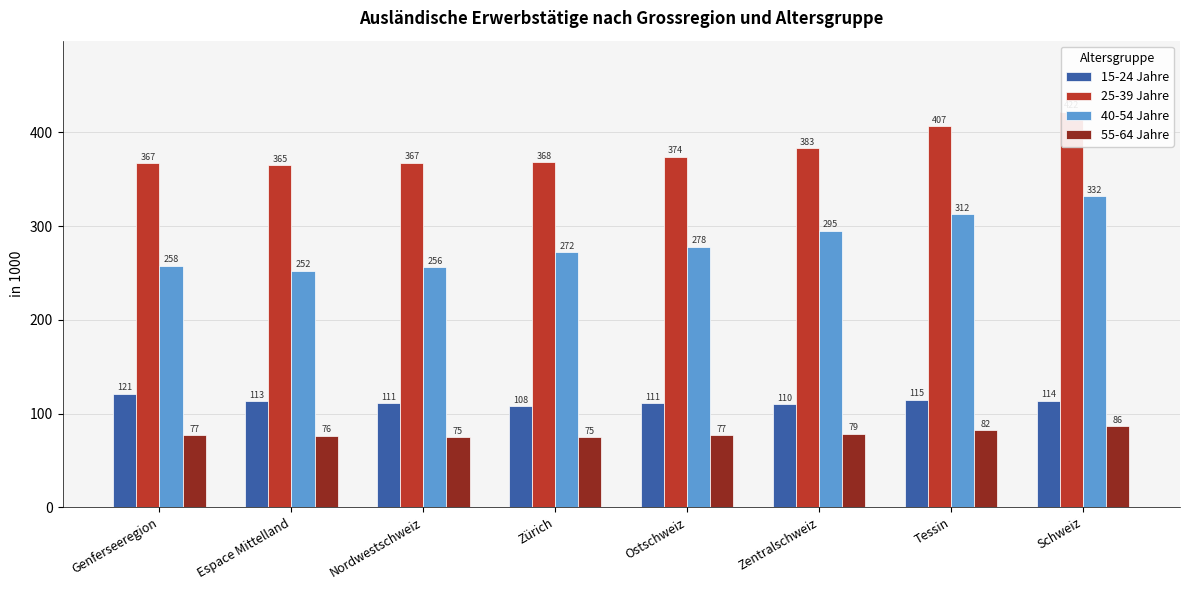

Which series has the widest spread of values?

40-54 Jahre